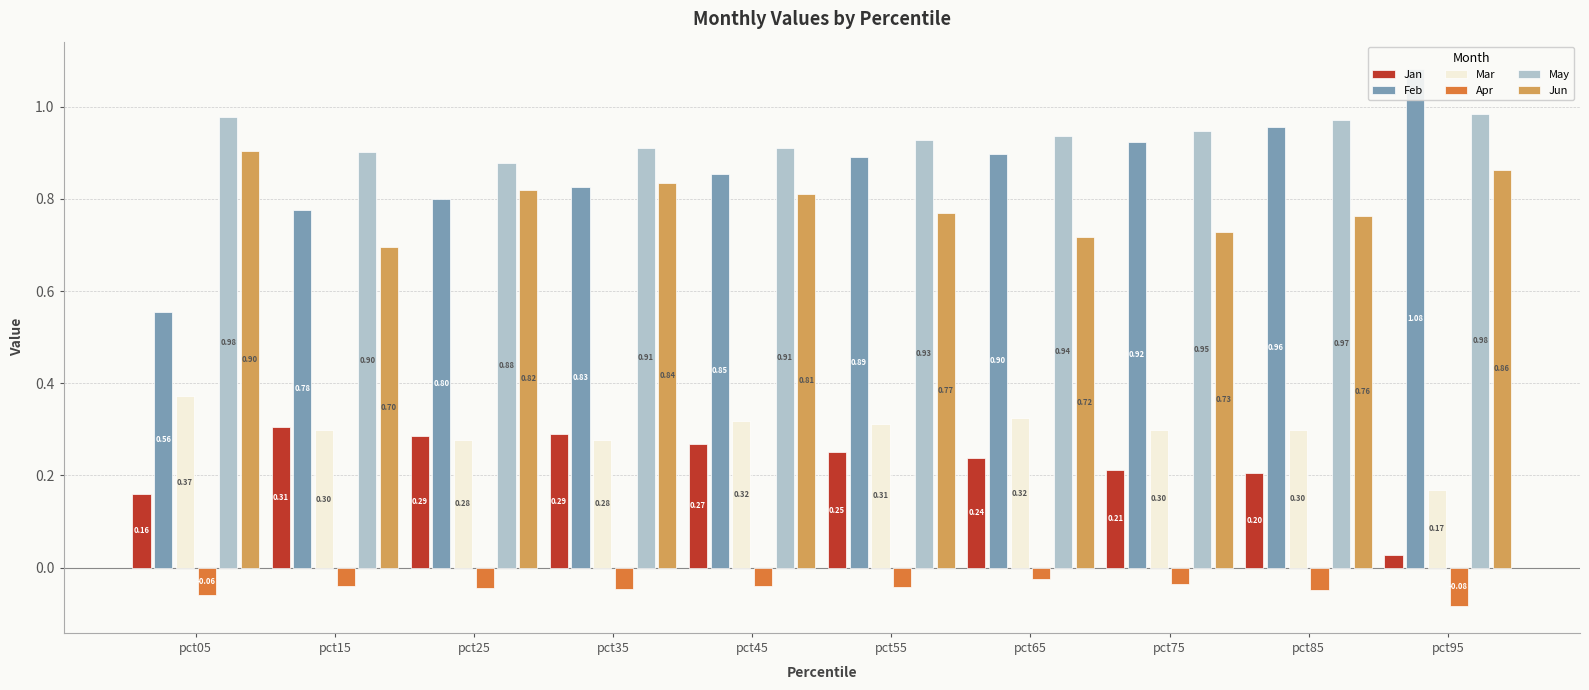

The value of Mar at pct35 is 0.3. True or false?

True